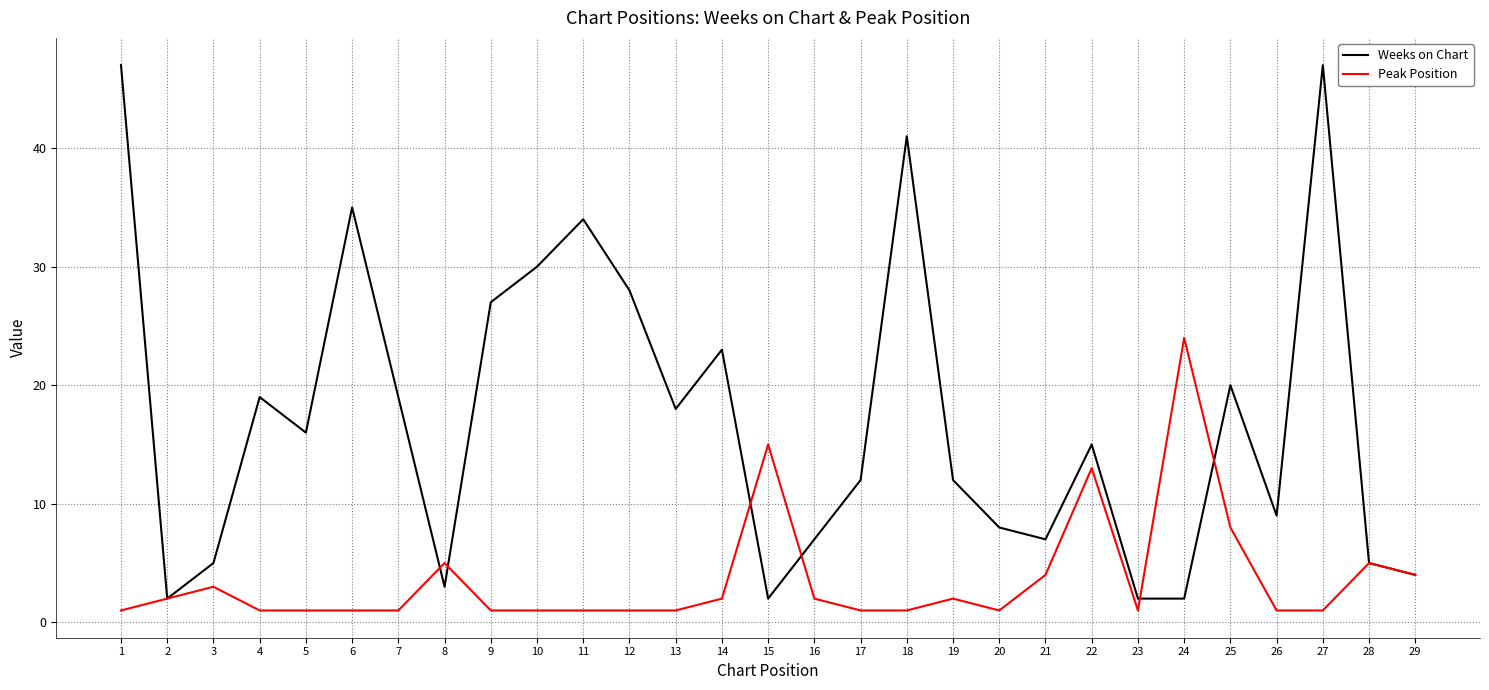

At which label does Peak Position reach its peak?

24